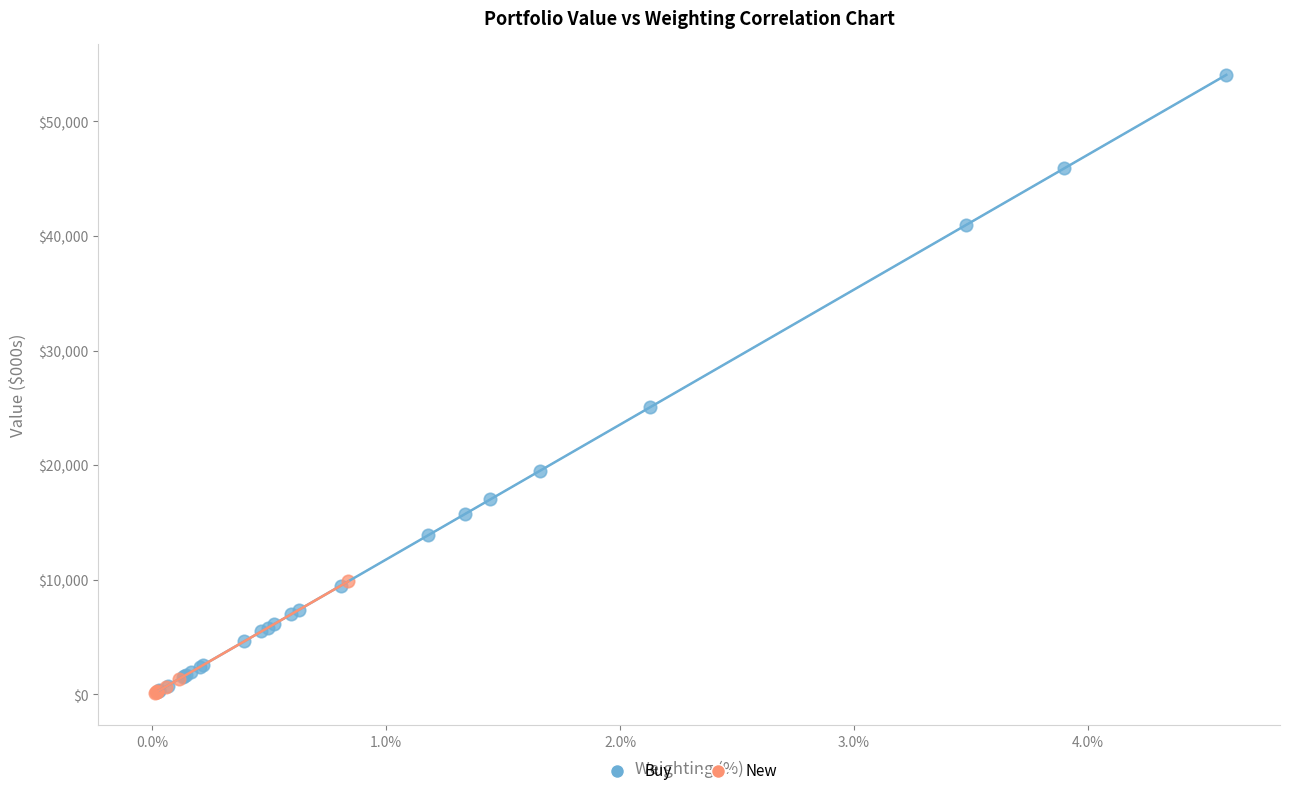

What are all the series names shown in the legend?

Buy, New